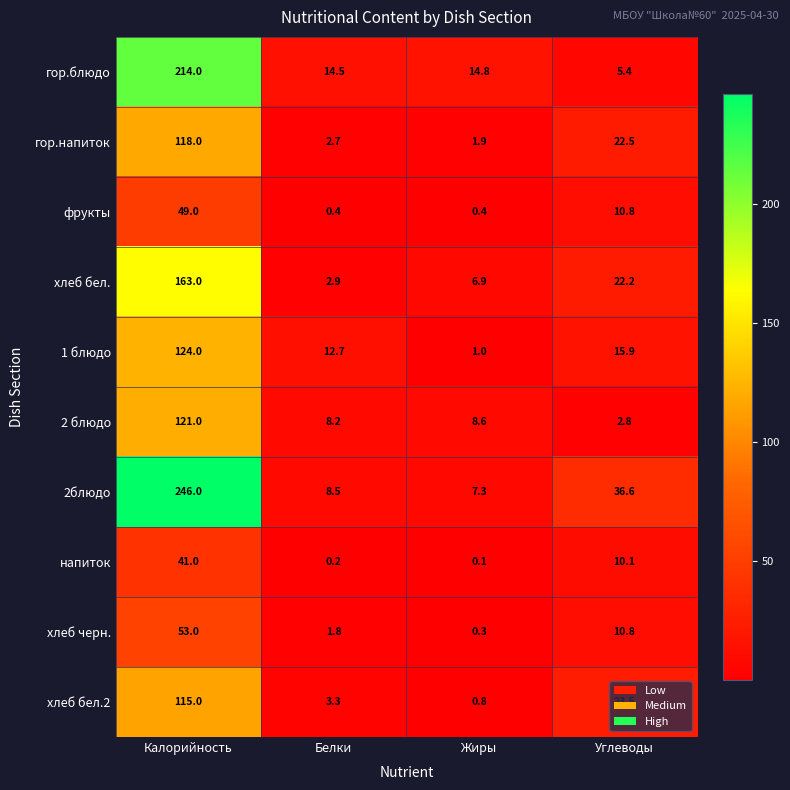

At how many categories does at least one series exceed 12?

4